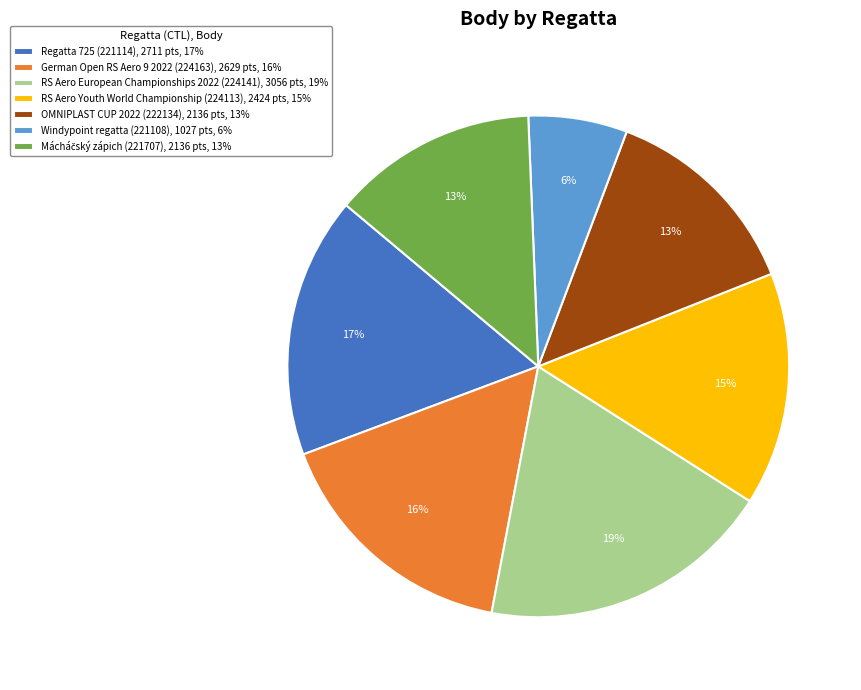

Between Windypoint regatta (221108), 1027 pts, 6% and Regatta 725 (221114), 2711 pts, 17%, which is larger?

Regatta 725 (221114), 2711 pts, 17%